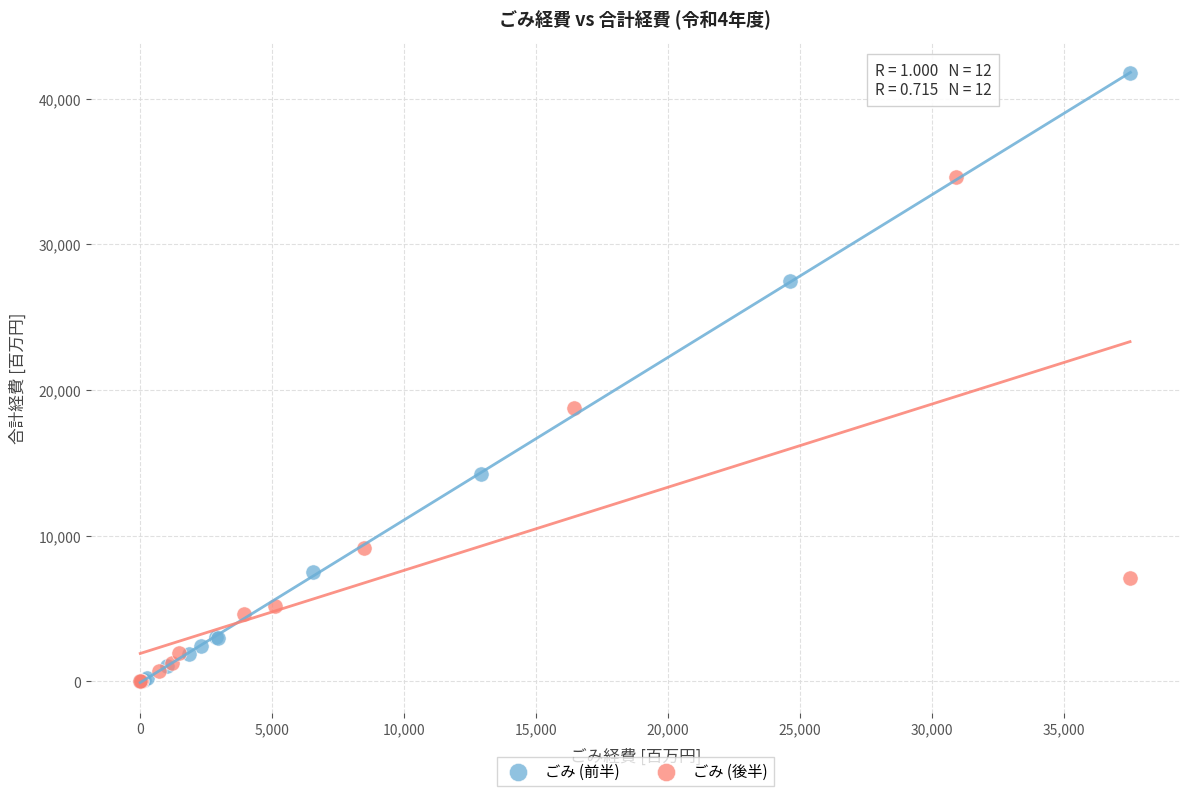

Which series contains the highest Y value?

ごみ (前半)